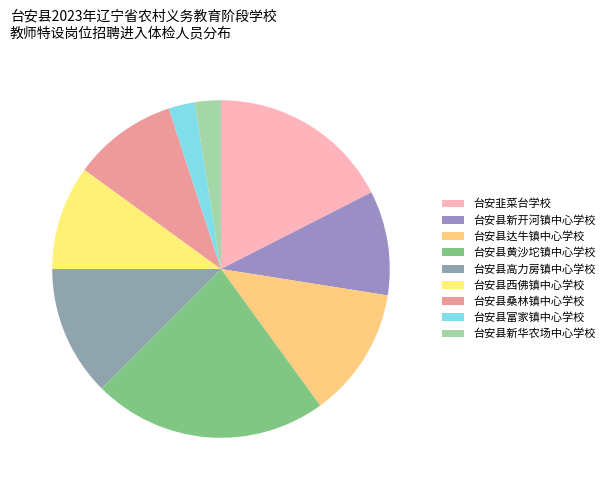

How many segments does this pie chart have?

9